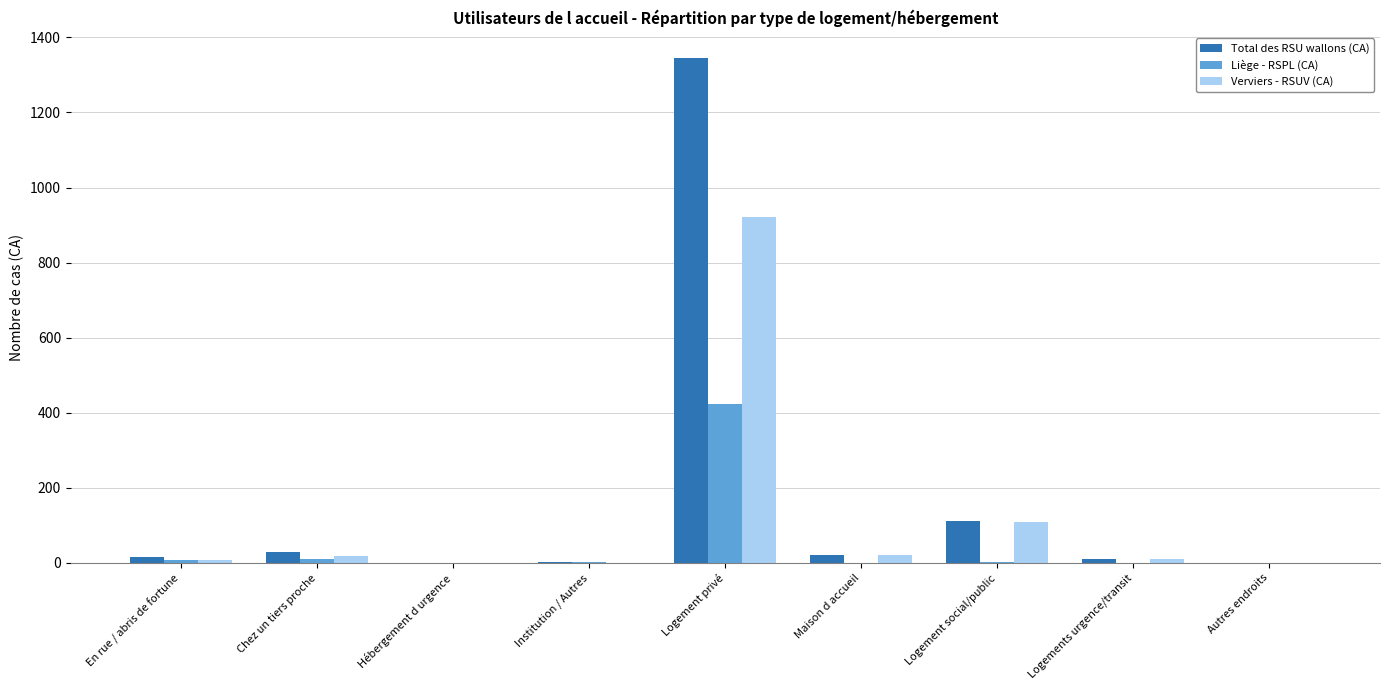

Which category has the highest value across all series?

Logement privé